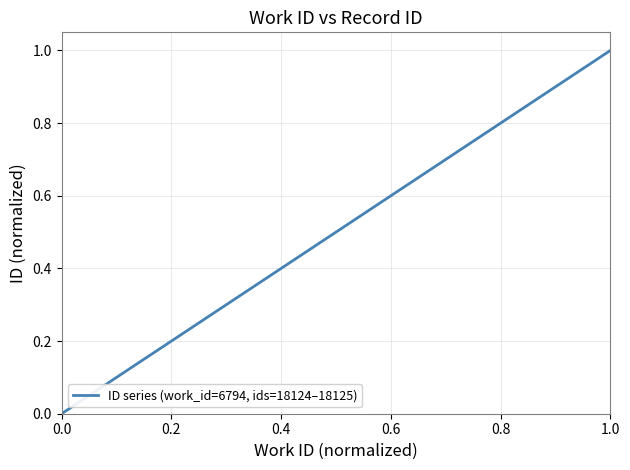

Which has a higher value, 0.0 or 1.0?

1.0